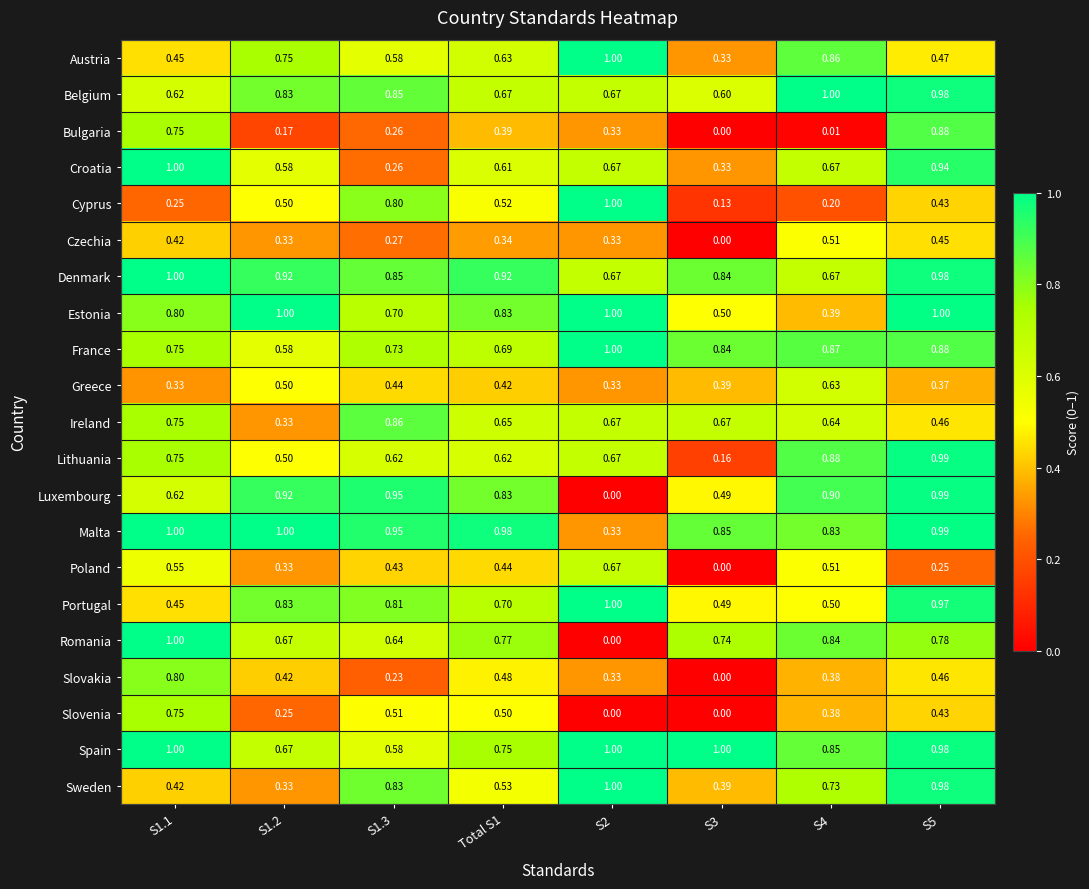

What is the spread (max minus min) of values at Total S1?

0.6